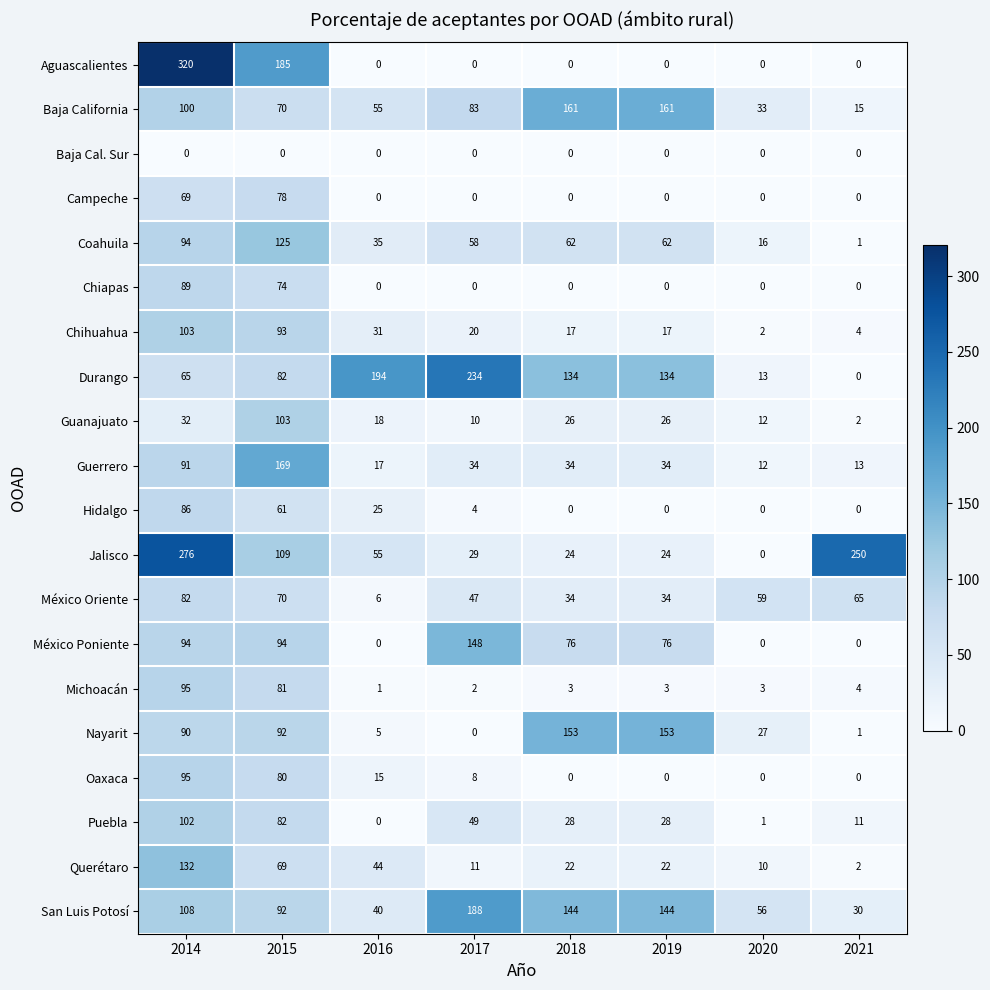

Is it true that Jalisco equals 0 at 2020?

True